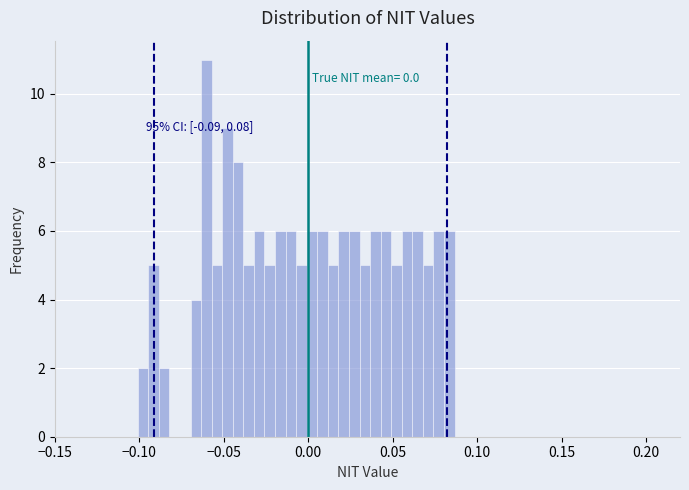

Around what value on the x-axis is the tallest bar? Give the approximate position of its centre, as read against the axis.

-0.060